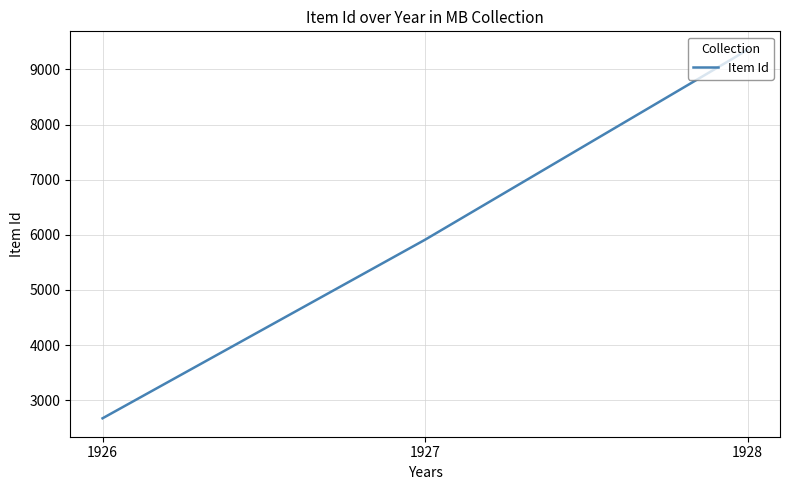

List the labels in order of value, smallest first.

1926, 1927, 1928